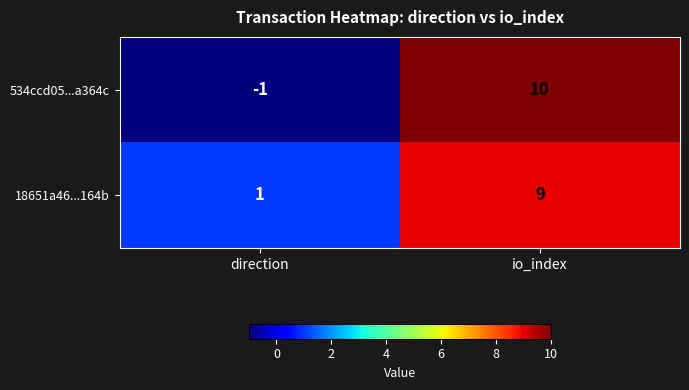

At which category is the sum across all series the highest?

io_index